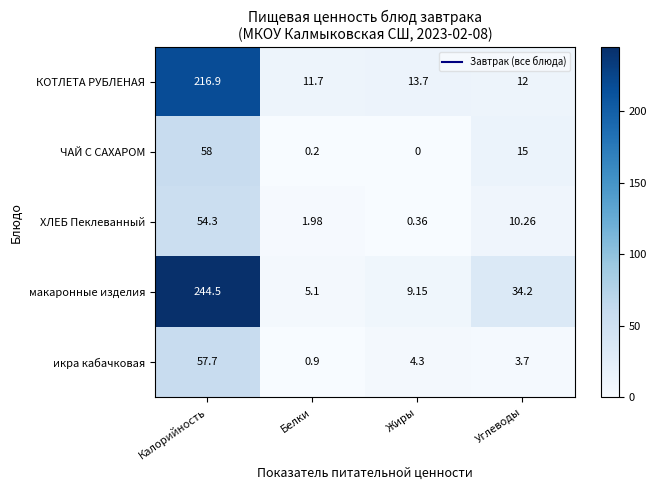

How many series are shown in this chart?

5